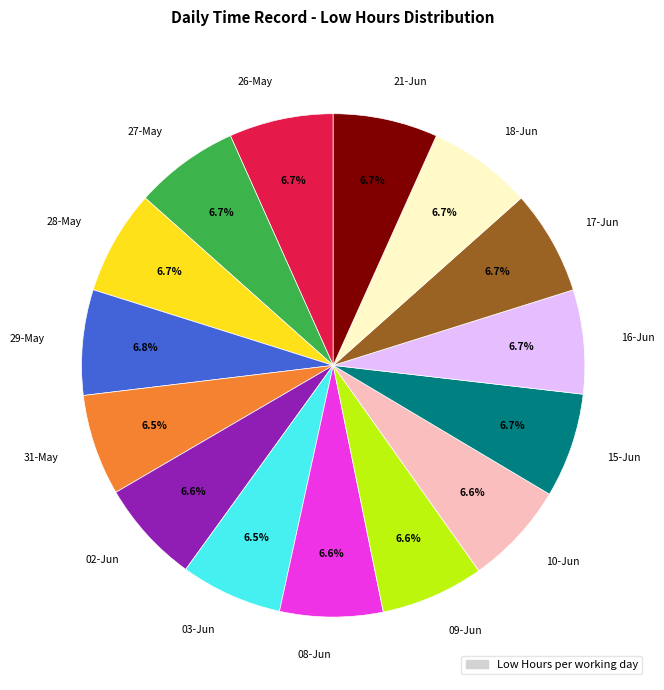

How much of the chart is everything except 17-Jun?

93.3%